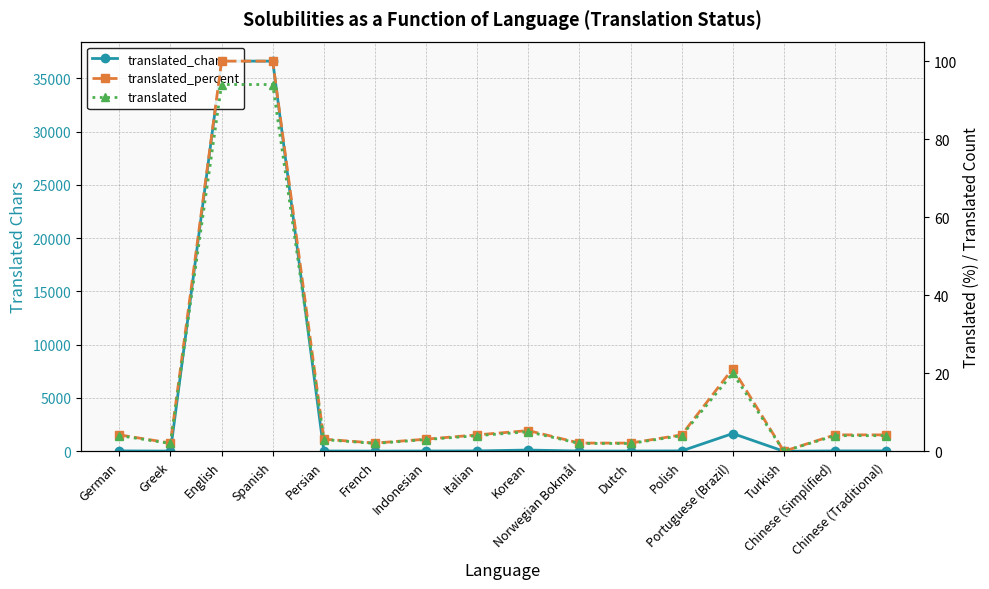

Rank the series at Korean from lowest to highest value.

translated, translated_percent, translated_chars